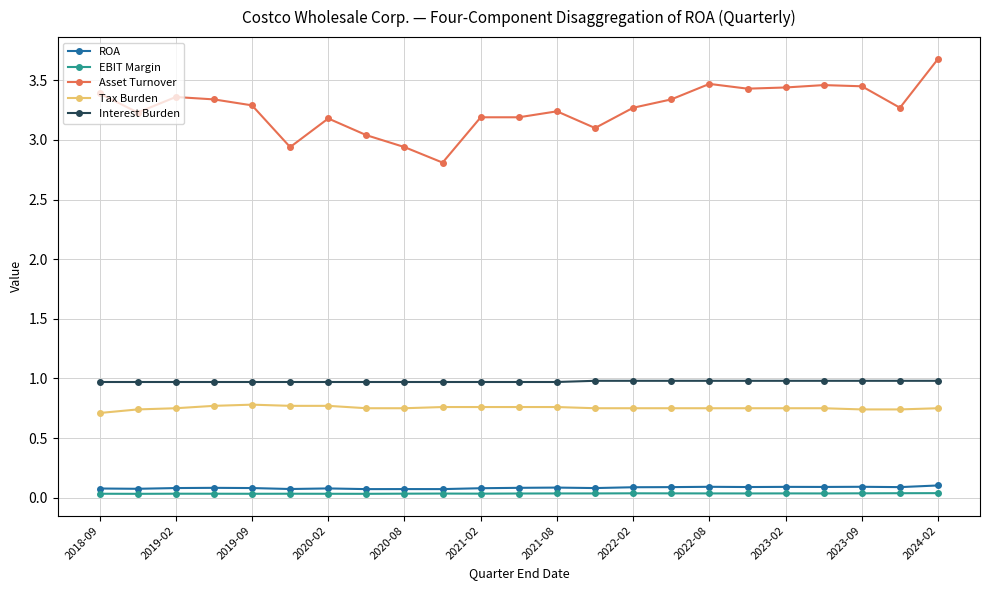

Which series has the widest spread of values?

Asset Turnover